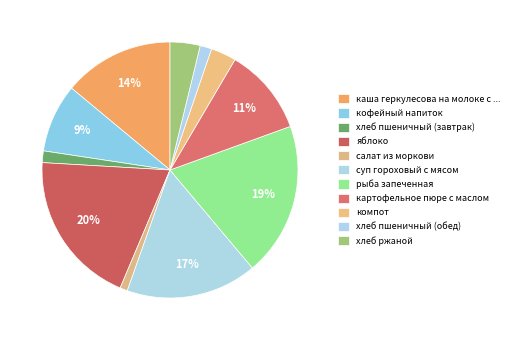

How many segments does this pie chart have?

11